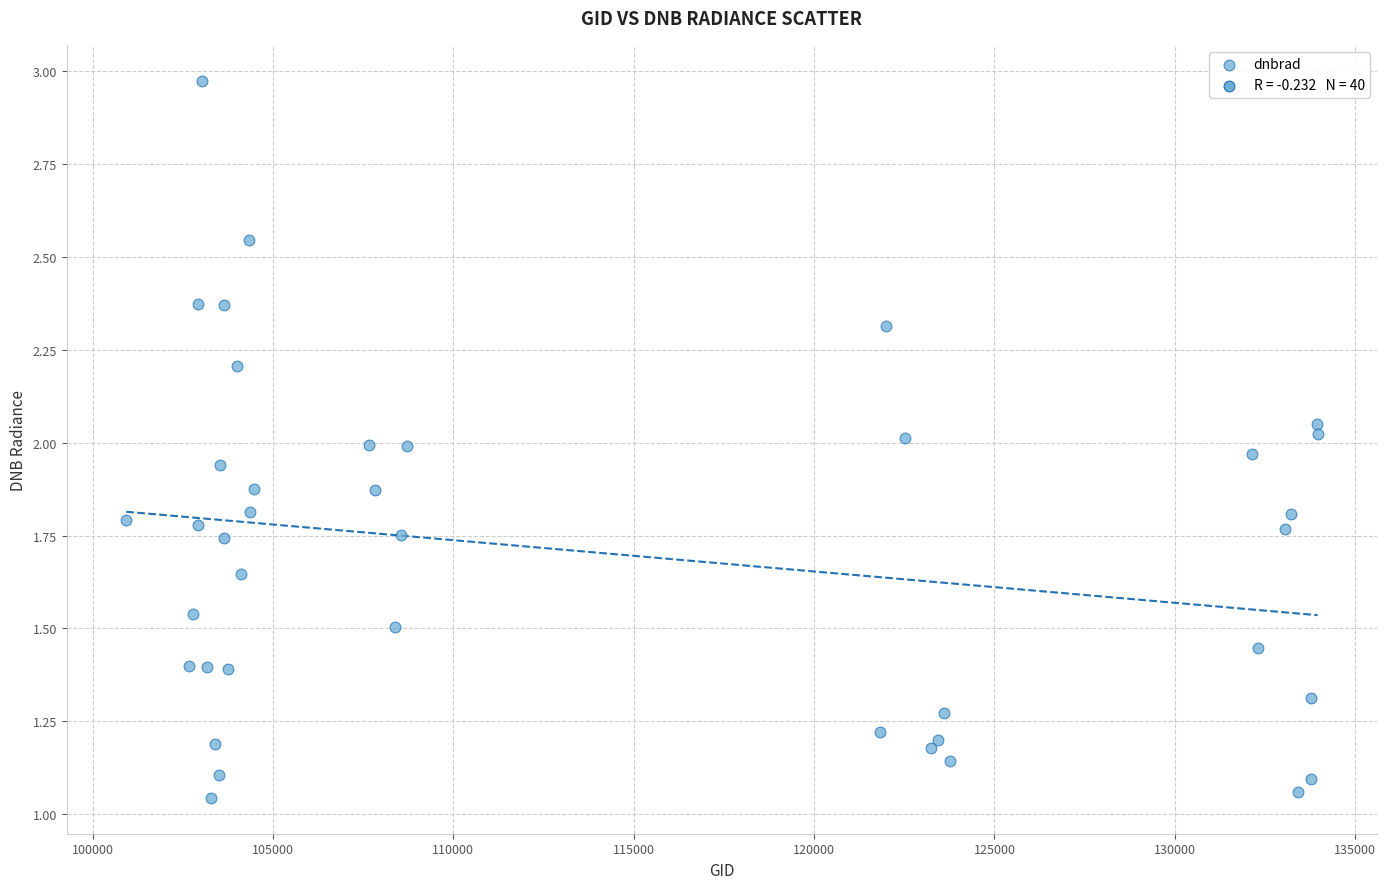

What is the range of X values (max minus min)?

33028.0